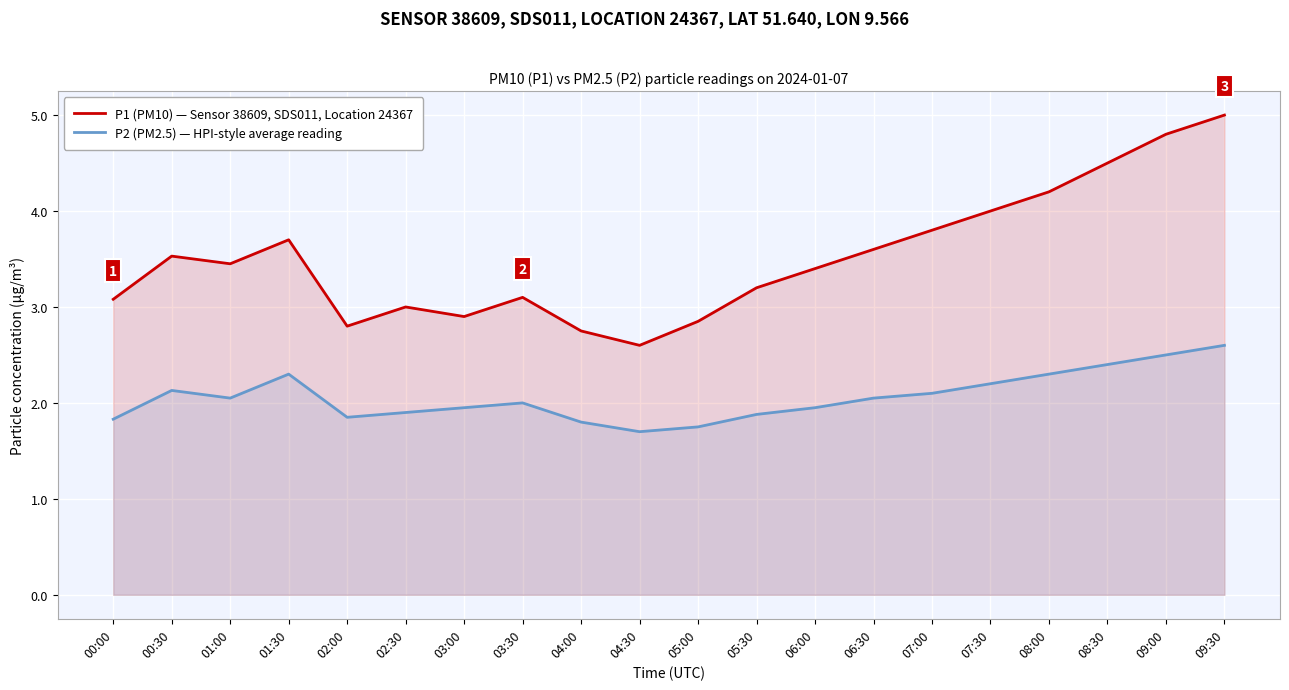

What is the difference between the second highest and minimum values in the P1 (PM10) — Sensor 38609, SDS011, Location 24367 series?

2.2